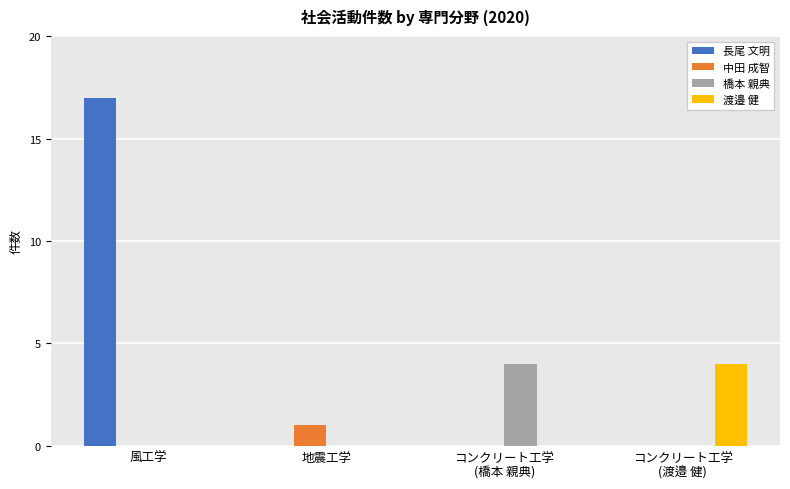

Which category has the highest value across all series?

風工学